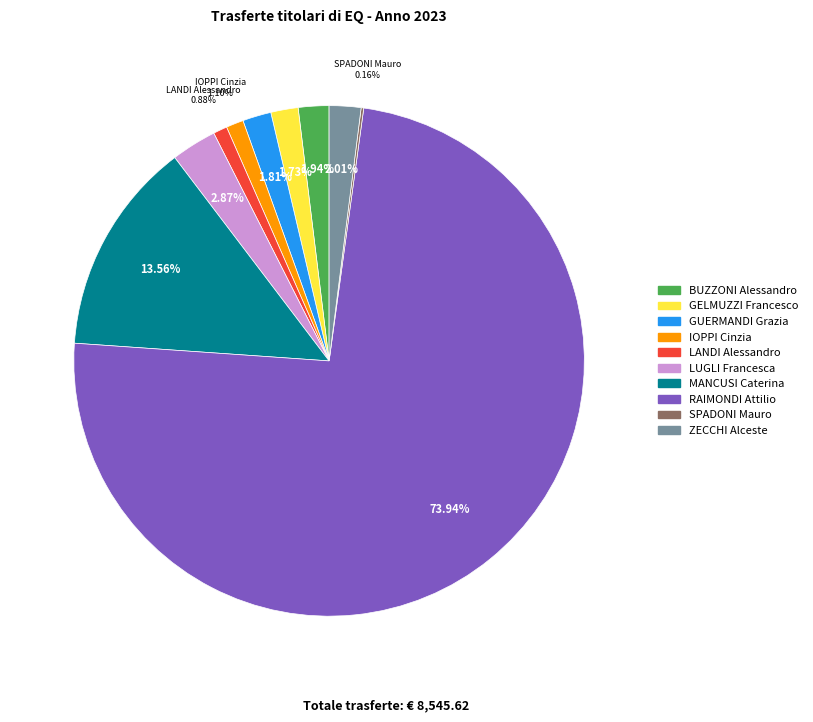

To the nearest percent, what percentage of the pie is LANDI Alessandro?

1%